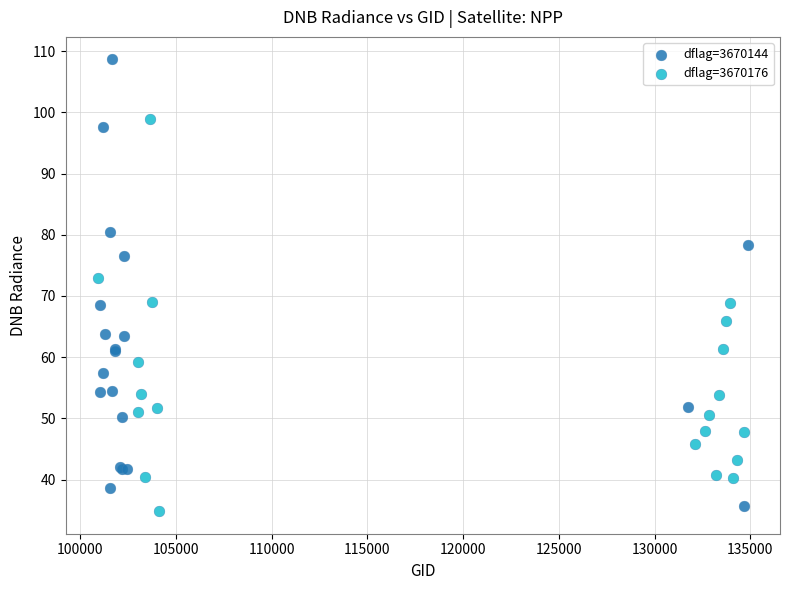

Which series has the largest Y range (max minus min)?

dflag=3670144